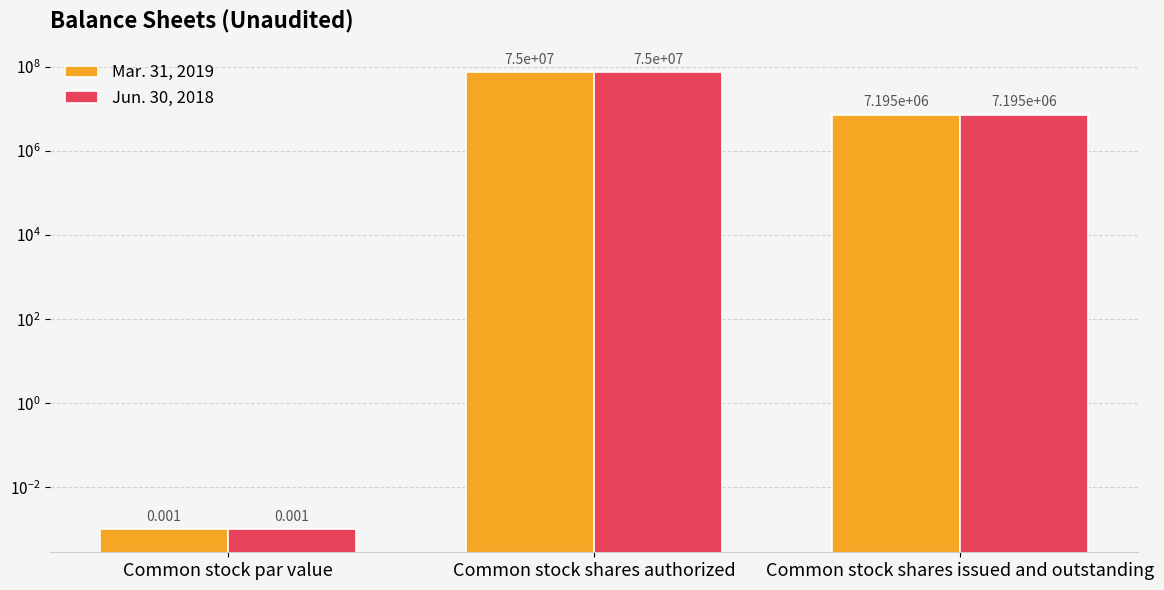

The value of Jun. 30, 2018 at Common stock shares authorized is 75000000.0. True or false?

True